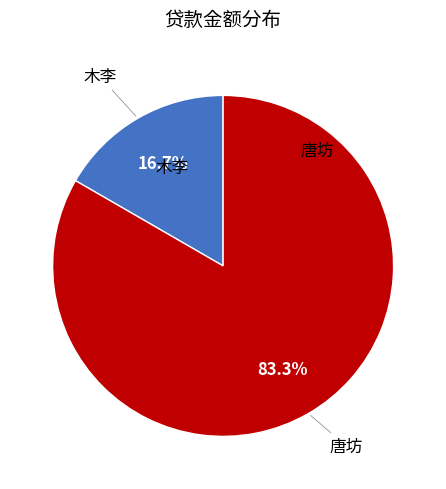

Does any single category account for the majority?

Yes